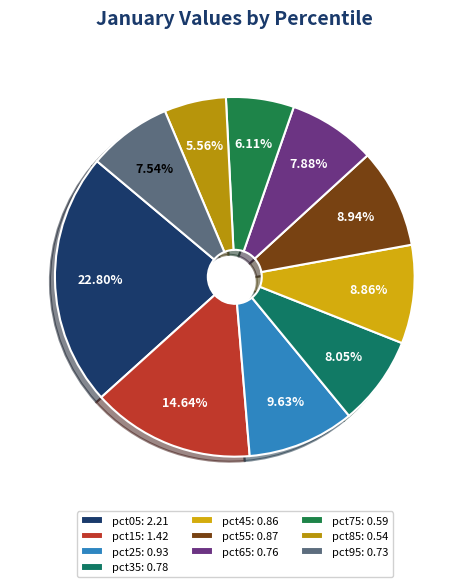

Do pct45 and pct55 together represent more than half of the pie?

No